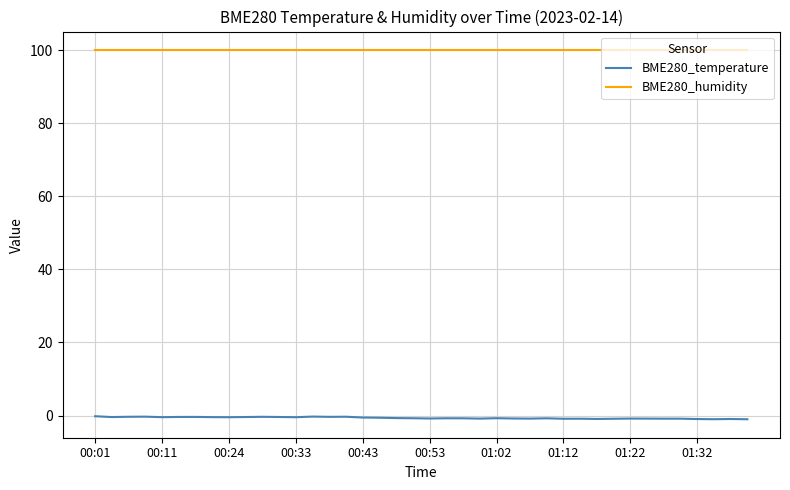

True or false: BME280_temperature and BME280_humidity cross at least once.

False